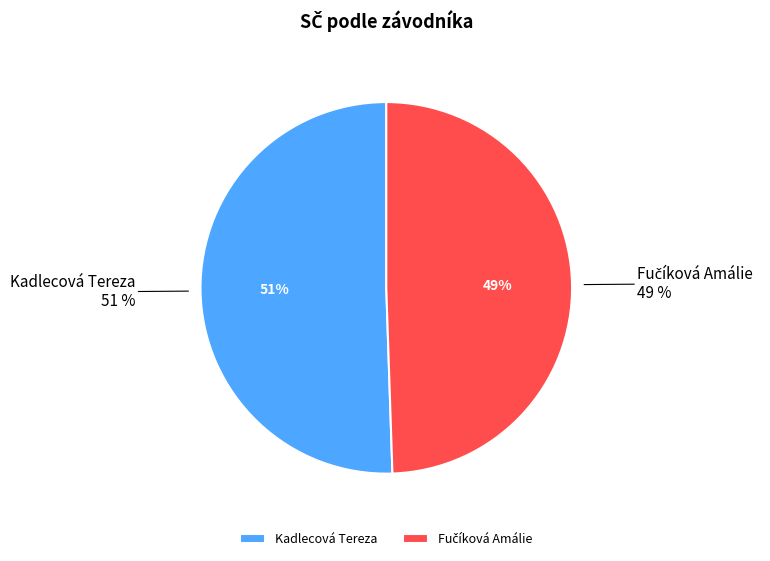

Count the number of slices in the pie.

3